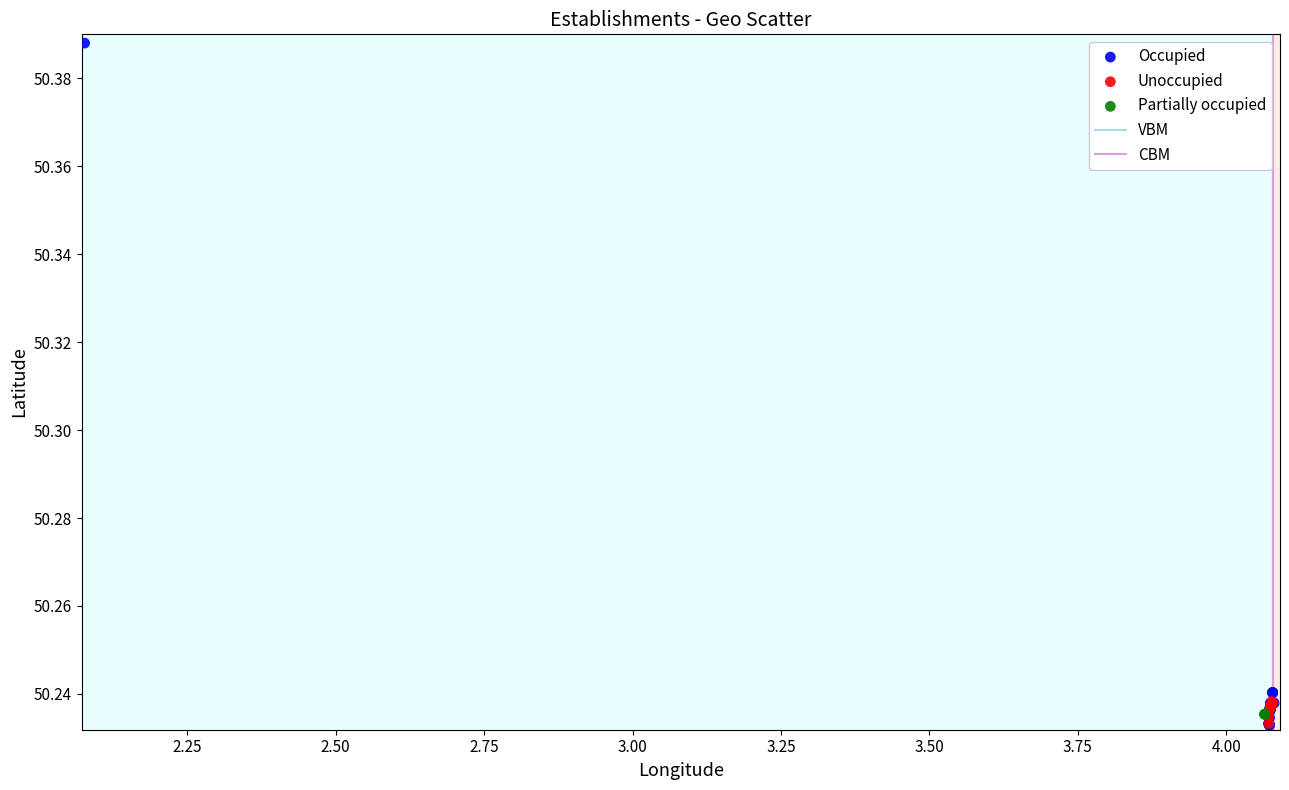

Which series contains the highest Y value?

Occupied